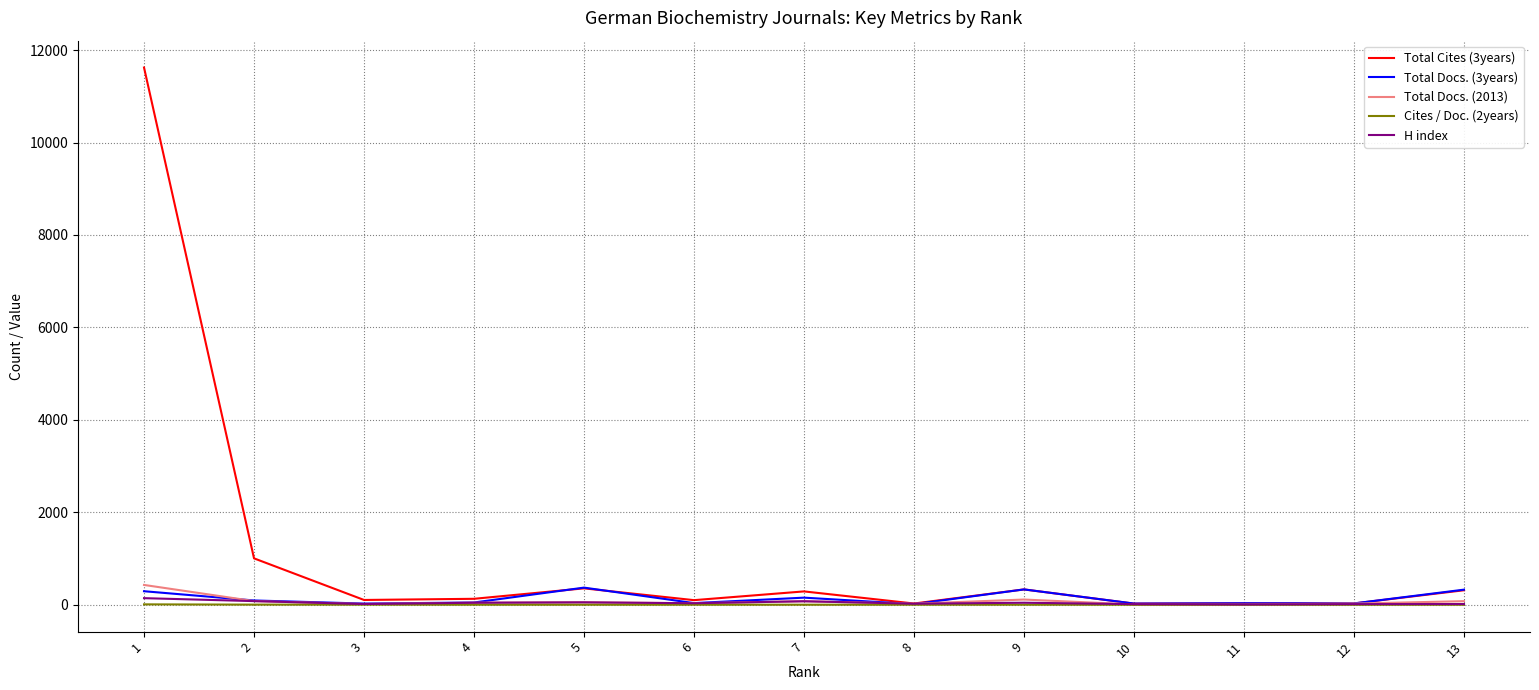

True or false: H index has a value of 53 at 5.

True